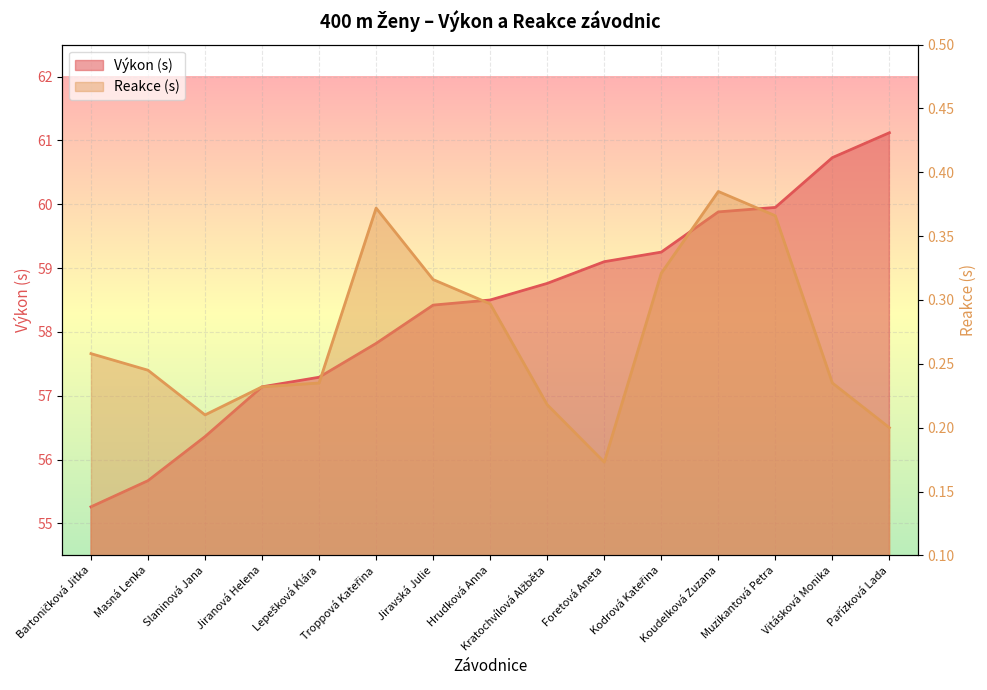

How many lines are shown in the chart?

2